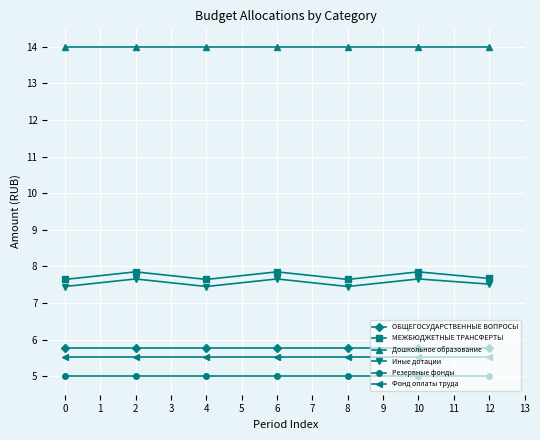

Is it true that ОБЩЕГОСУДАРСТВЕННЫЕ ВОПРОСЫ equals 5.8 at 4?

True